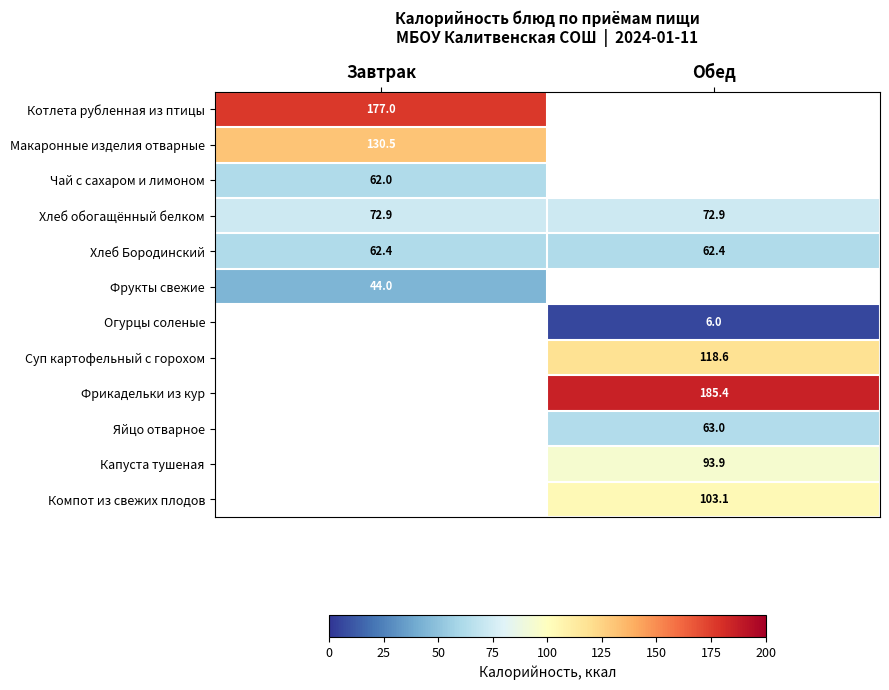

Is it true that Хлеб обогащённый белком equals 21.6 at Обед?

False